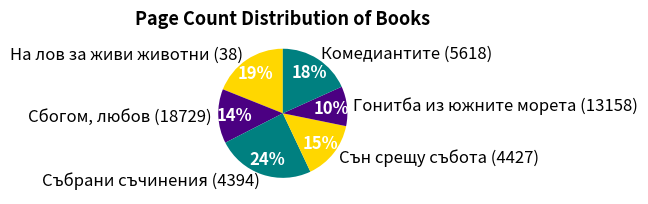

What is the largest slice in the pie chart?

Събрани съчинения (4394)